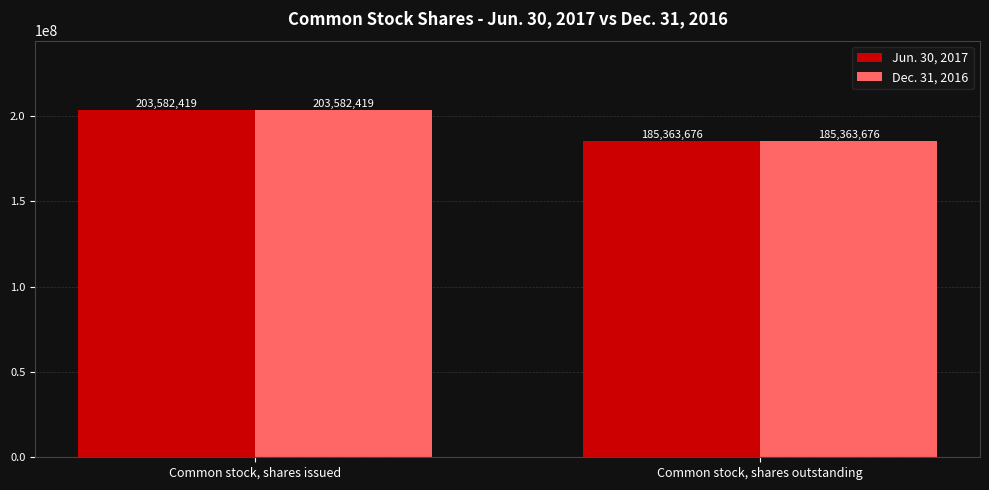

Reading left to right, what are all the values shown in this chart?

Jun. 30, 2017: 203582419	185363676
Dec. 31, 2016: 203582419	185363676